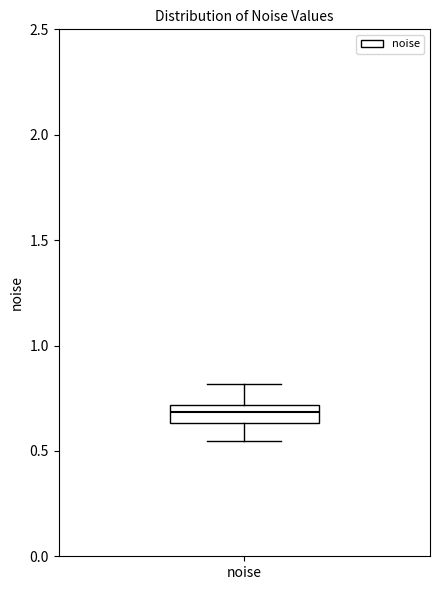

Transcribe this box plot: give where the median line is, the range the box spans, and where the two whiskers end, as read against the y-axis. The values are not printed on the chart, so give them approximately, as read against the axis.

median 0.70 (inside the box), box 0.65 to 0.70, whiskers 0.55 to 0.80